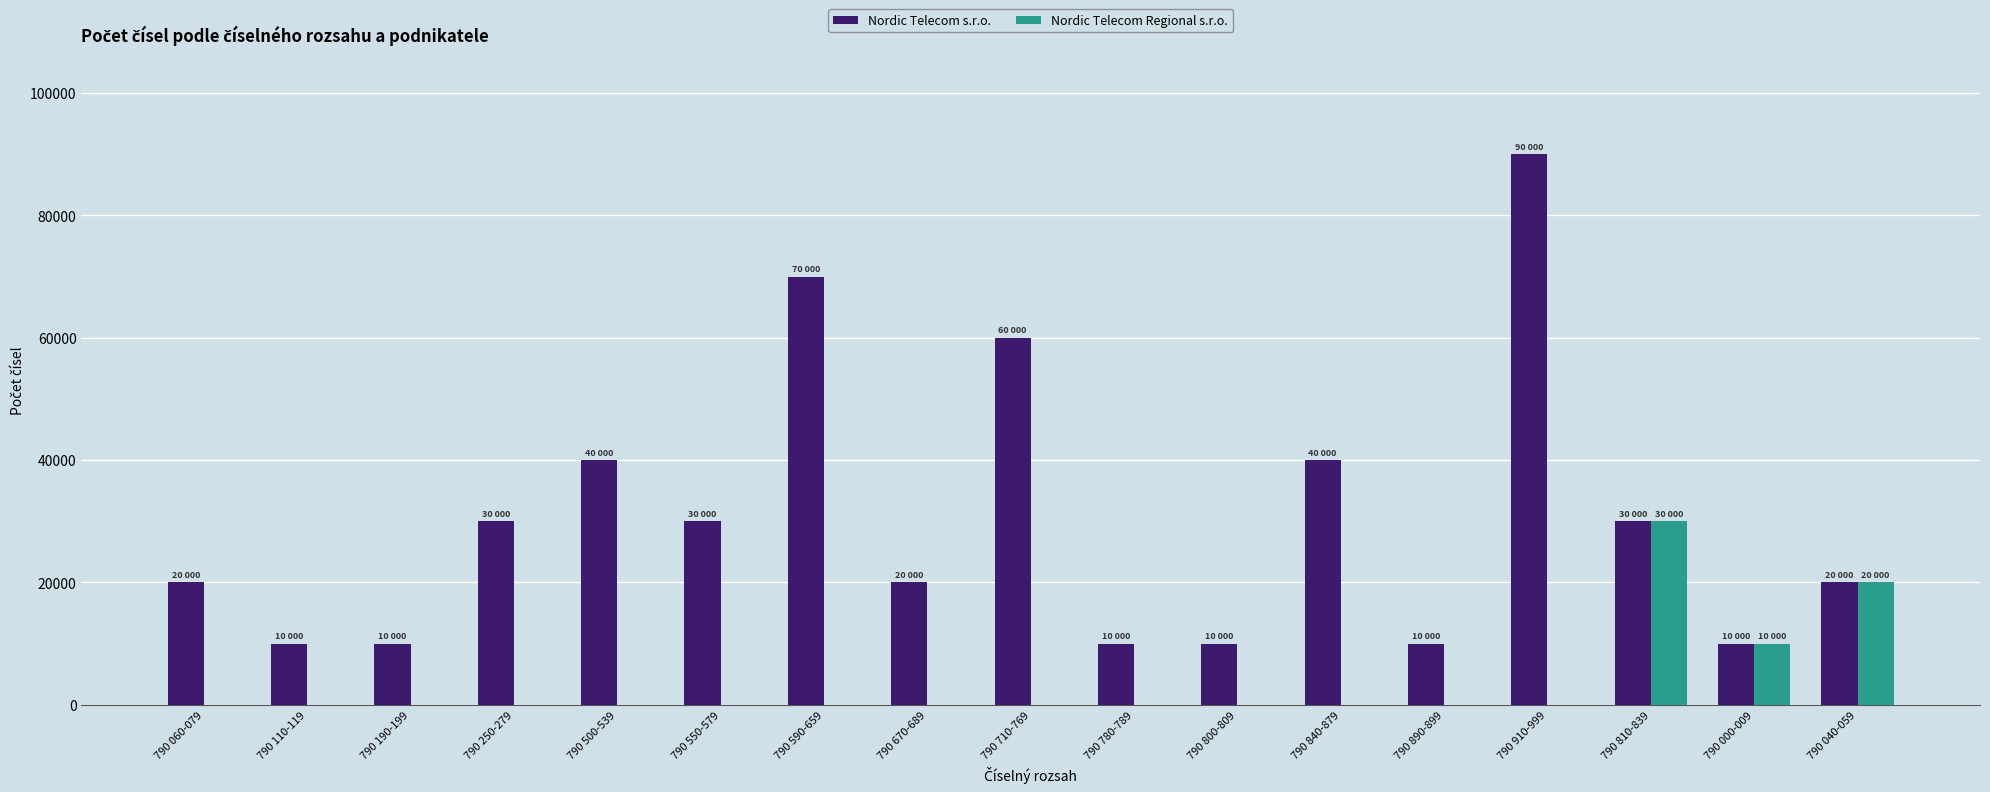

What is the approximate value of Nordic Telecom s.r.o. at 790 840-879, to the nearest 10?

40000